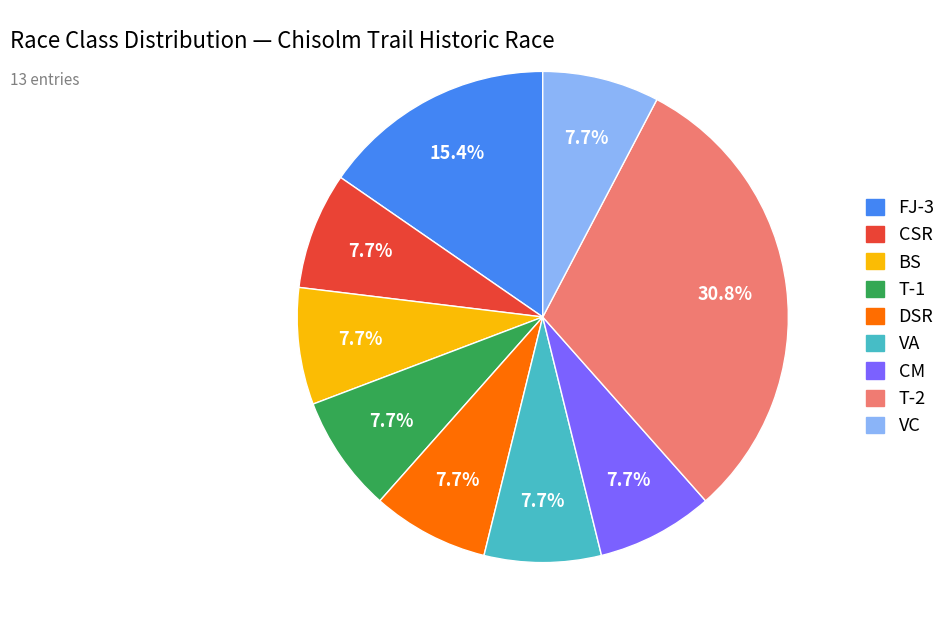

How many slices are in this pie chart?

9